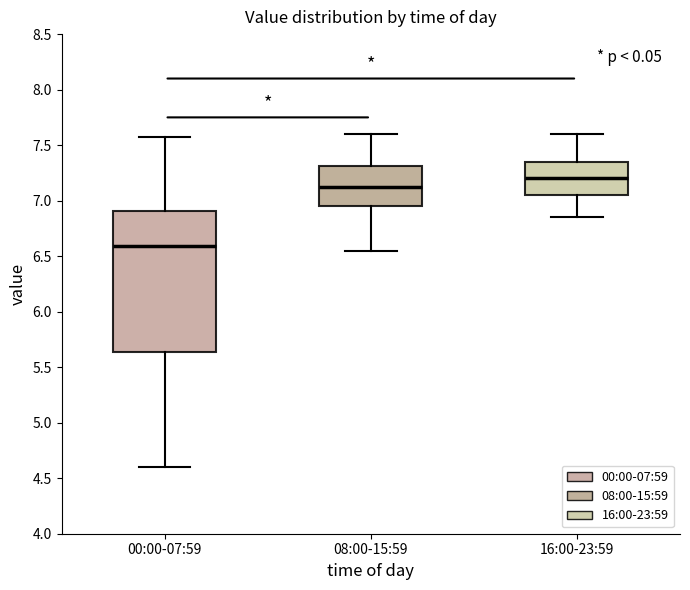

Which box has the highest median line?

16:00-23:59